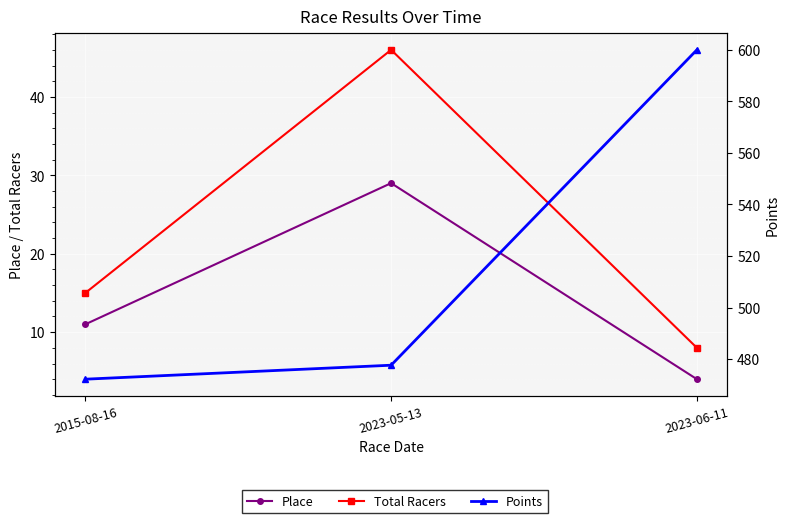

Rank the series at 2023-05-13 from lowest to highest value.

Place, Total Racers, Points